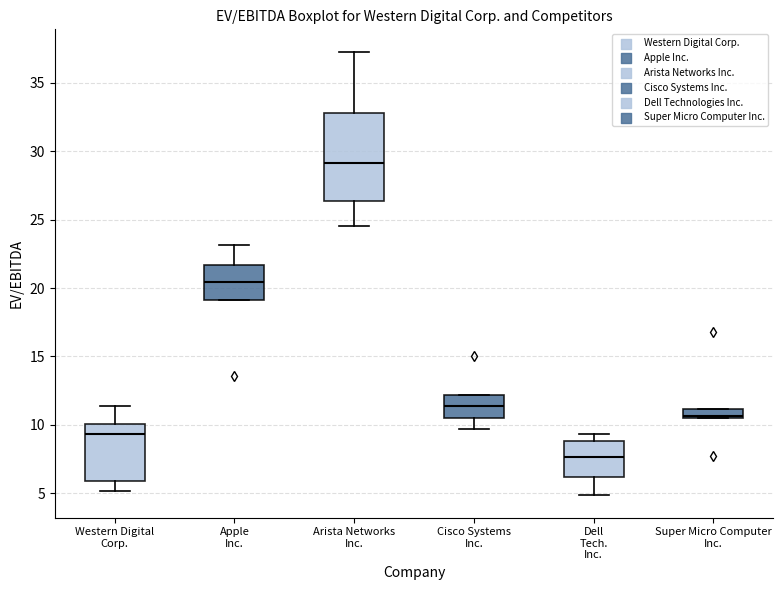

Comparing the boxes themselves (not the whiskers), which one is the tallest?

Arista Networks Inc.